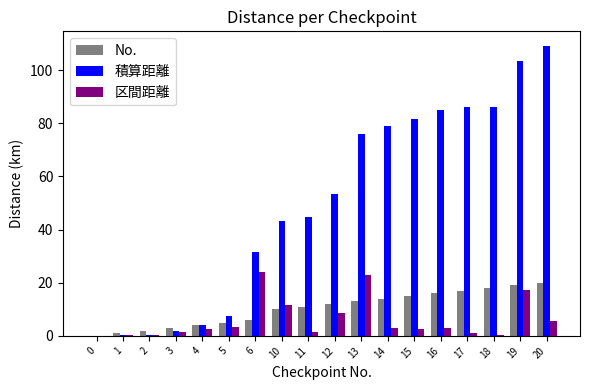

Which series has the largest total across all categories?

積算距離